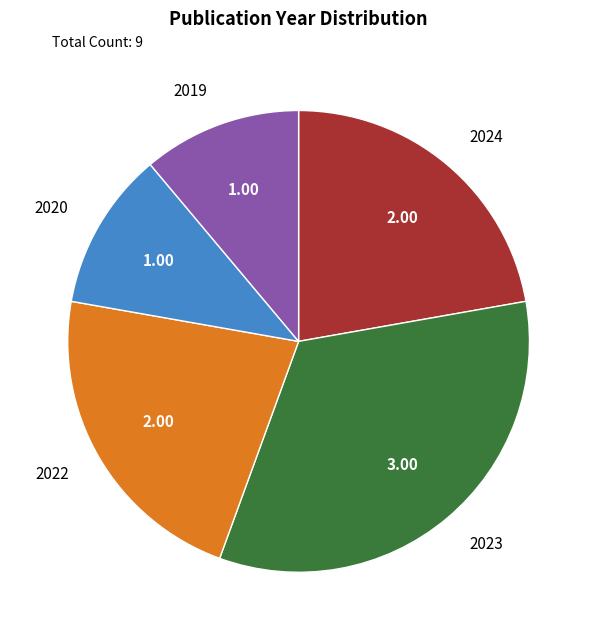

What is the ratio of the value at 2024 to the value at 2022?

1.0